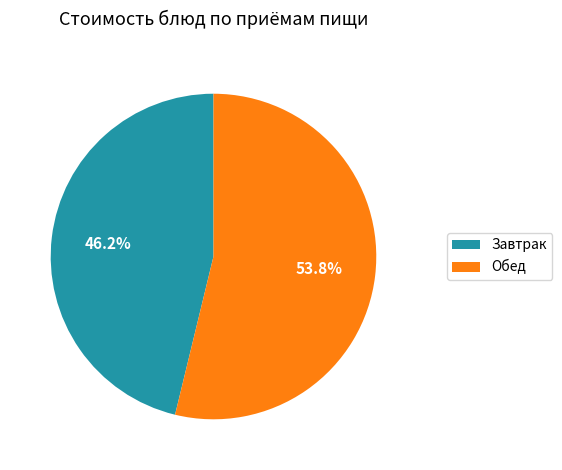

Is the sum of Обед and Завтрак greater than half?

Yes